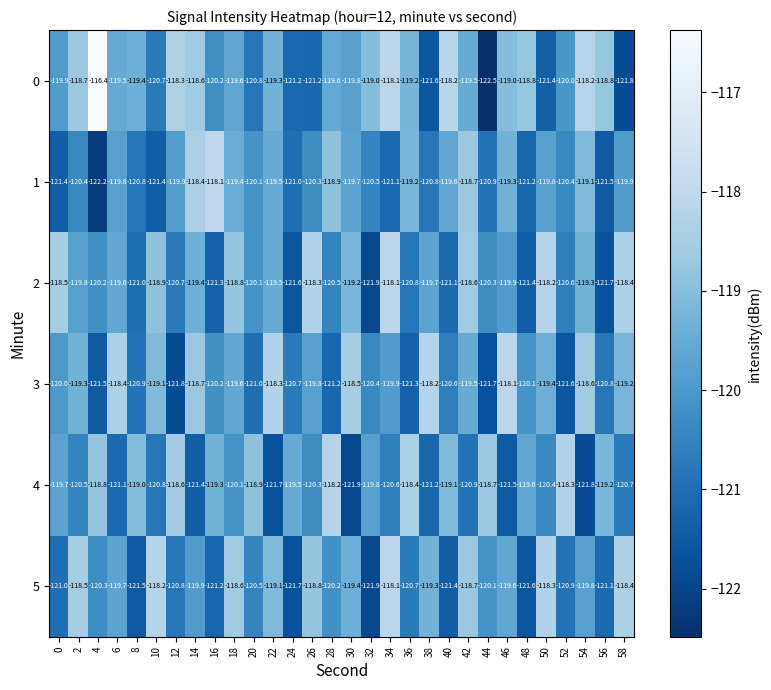

The 1 series shows -174.9 at 16. True or false?

False